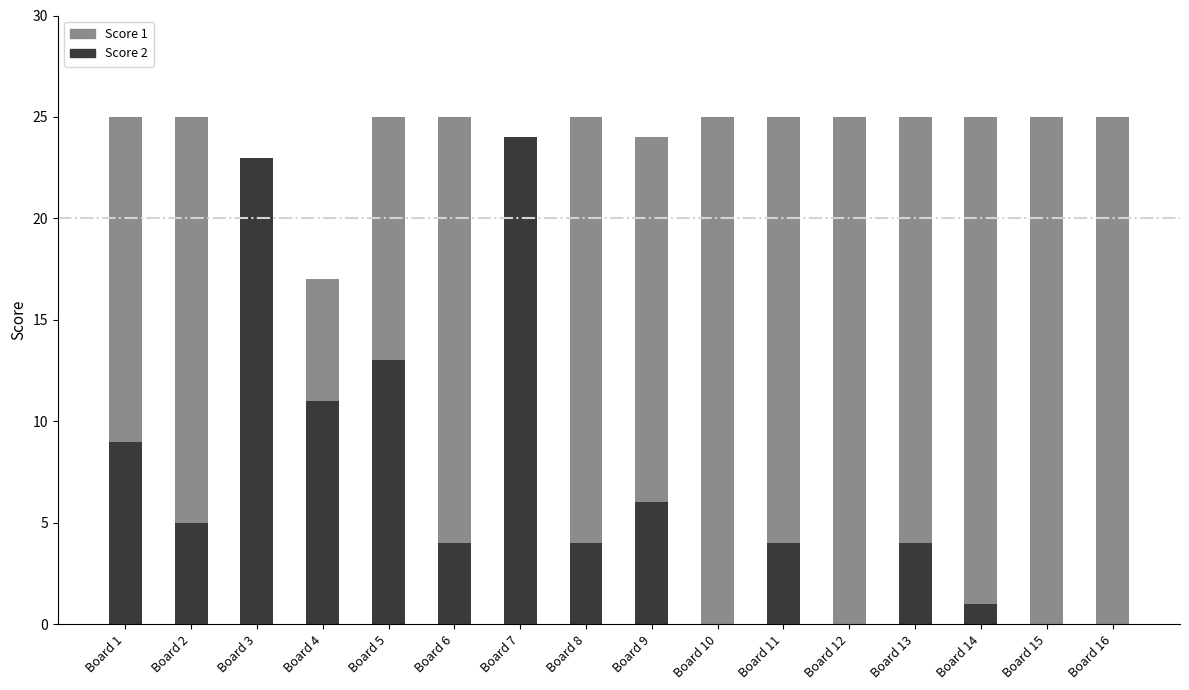

Rank the categories by Score 1 value from highest to lowest.

Board 1, Board 2, Board 5, Board 6, Board 8, Board 10, Board 11, Board 12, Board 13, Board 14, Board 15, Board 16, Board 9, Board 3, Board 4, Board 7